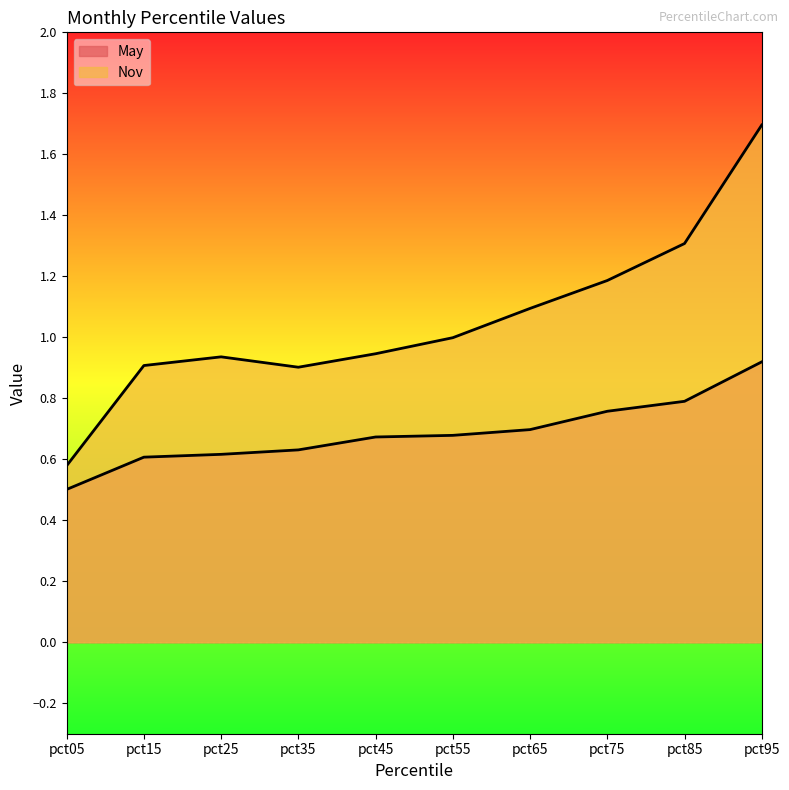

What is the sum of the Nov values at pct85 and pct95?

3.0